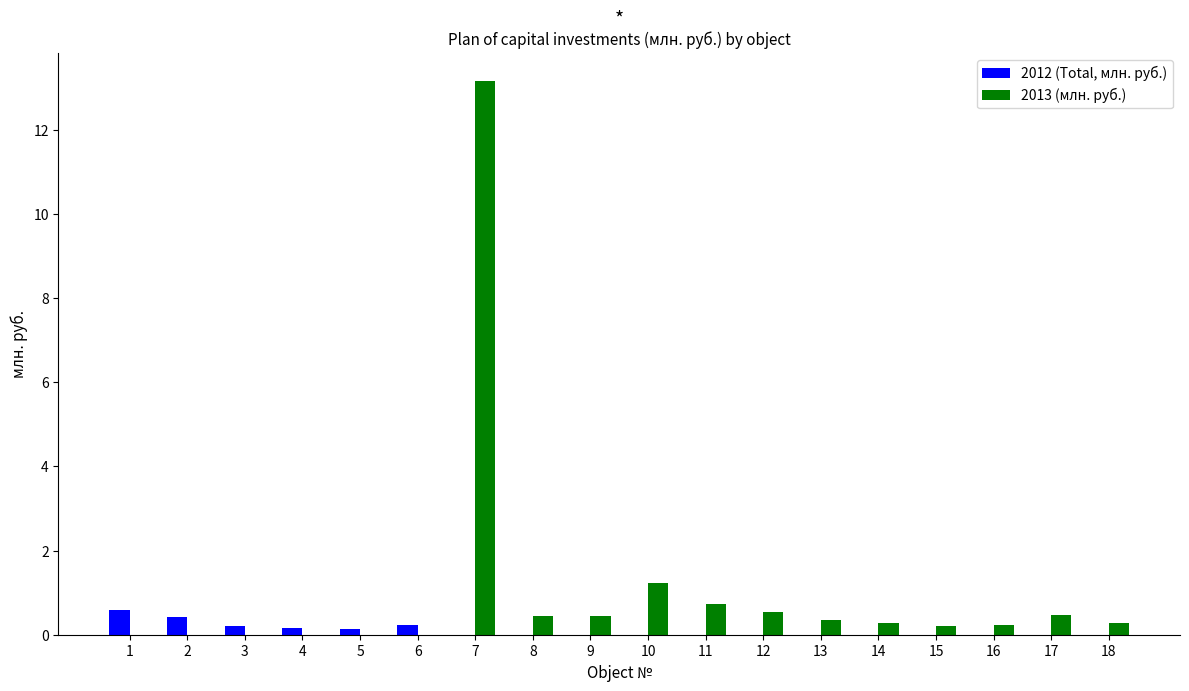

The value of 2013 (млн. руб.) at 1 is -8.2. True or false?

False